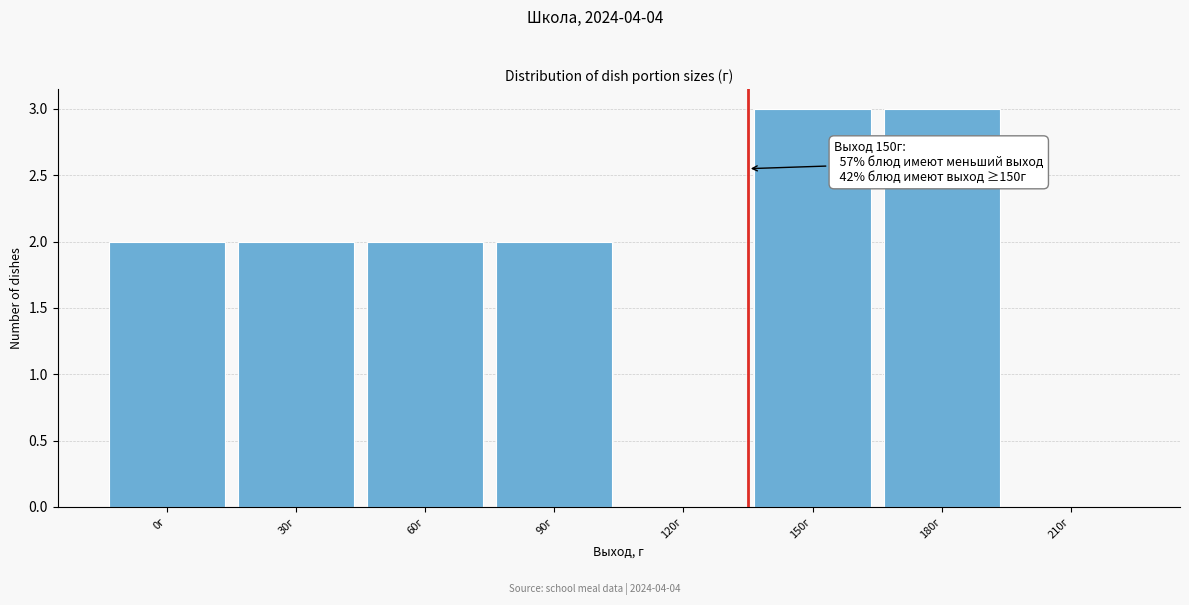

Reading left to right, transcribe all the data shown in this chart.

0г=2	30г=2	60г=2	90г=2	120г=0	150г=3	180г=3	210г=0